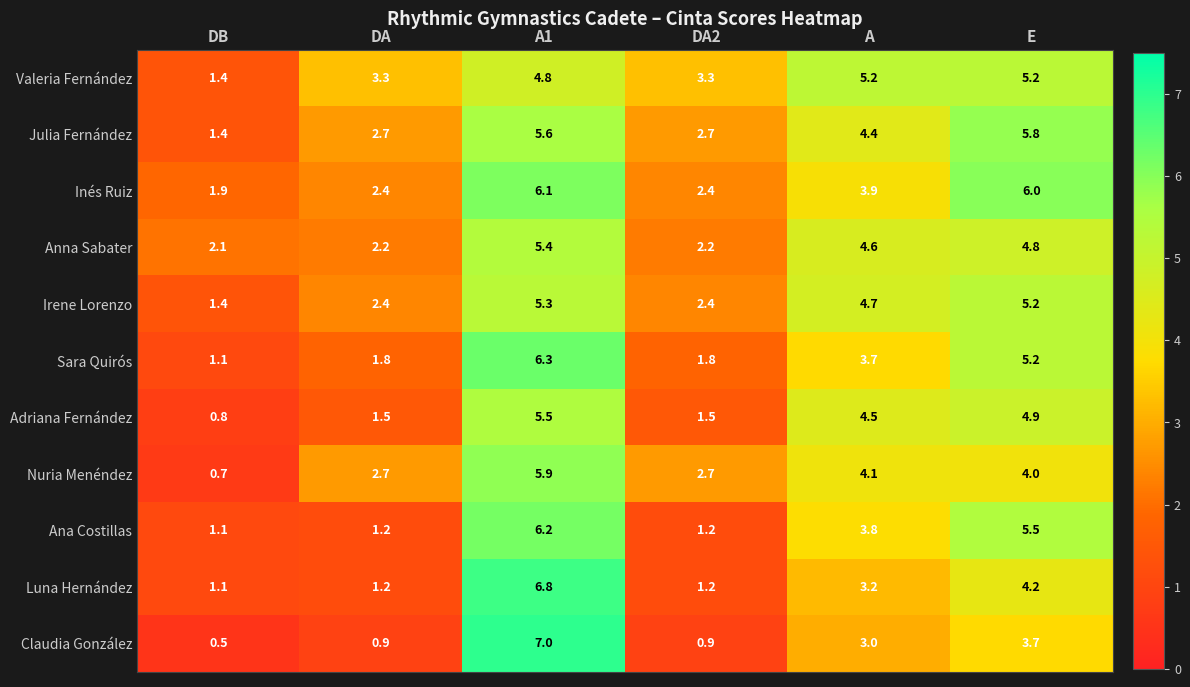

Where does the Nuria Menéndez series first go above 4?

A1